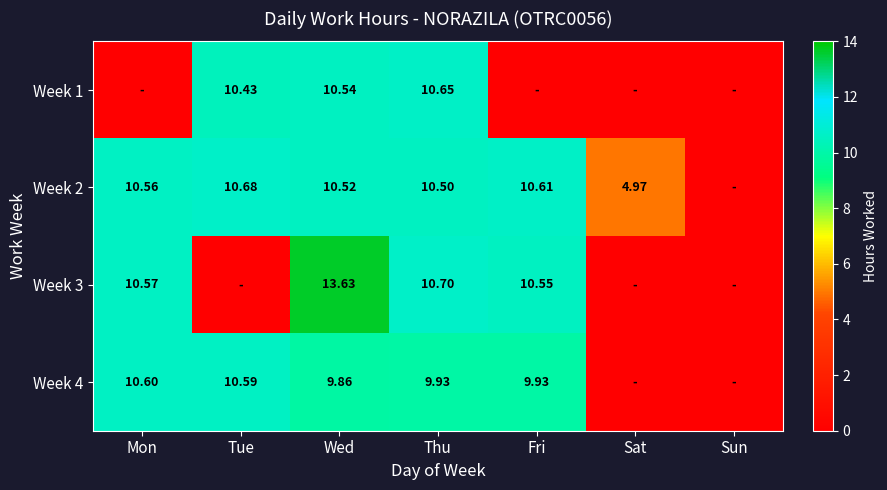

At which category is the sum across all series the highest?

Wed